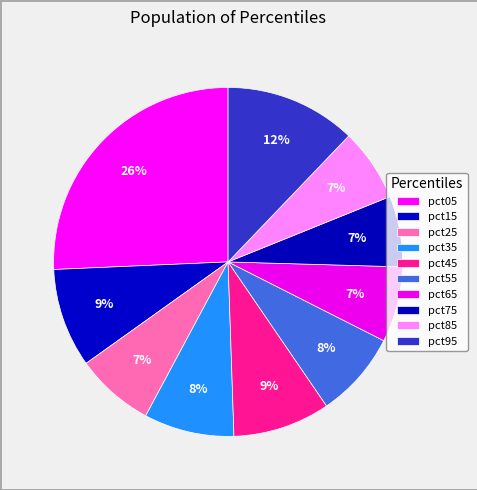

How many segments does this pie chart have?

10